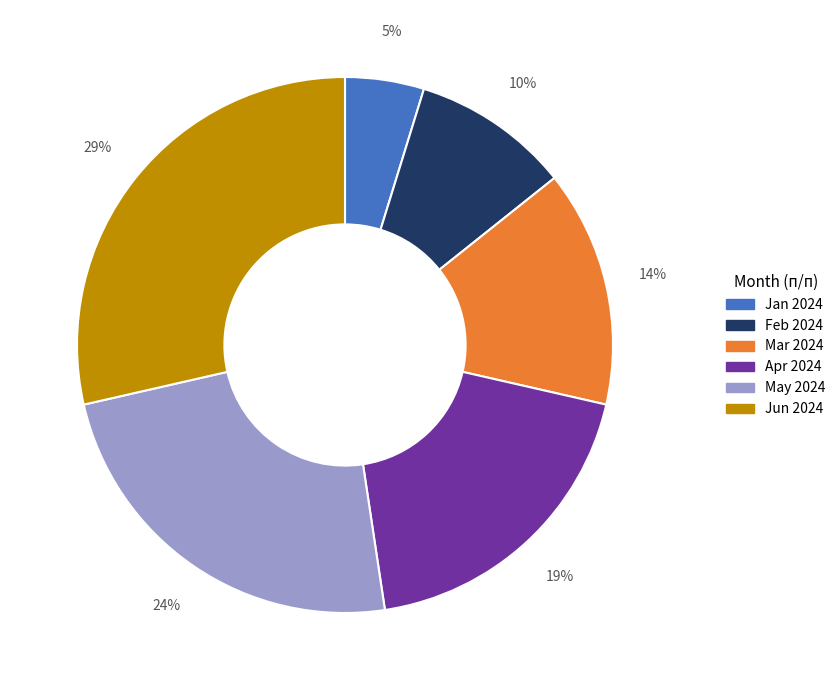

Is there any slice that represents more than half of the pie?

No